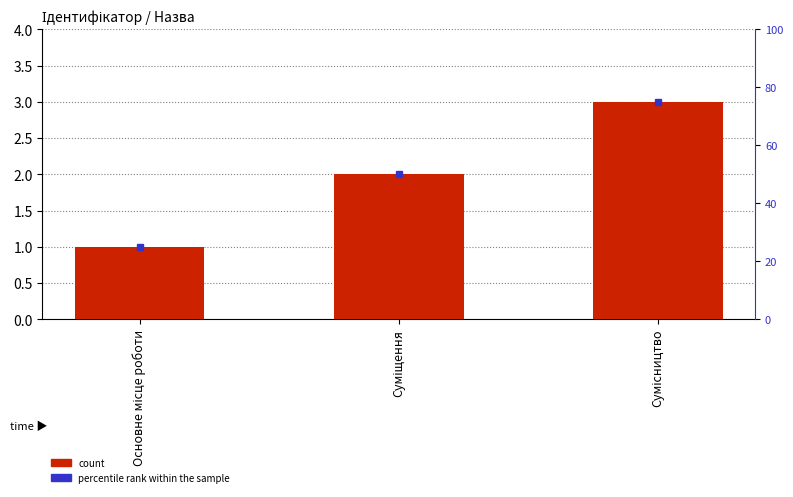

What are all the series names shown in the legend?

count, percentile rank within the sample